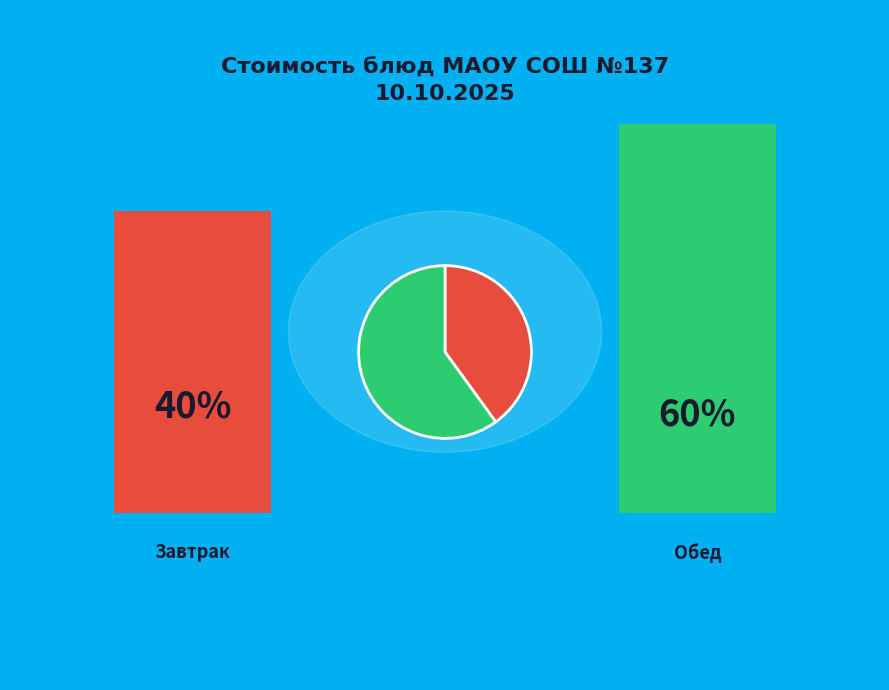

Does any single category account for the majority?

Yes